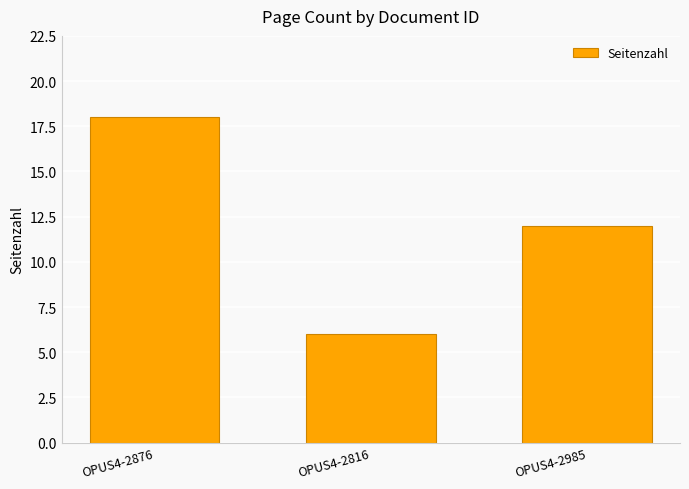

Is it true that the value at OPUS4-2985 is 18?

False